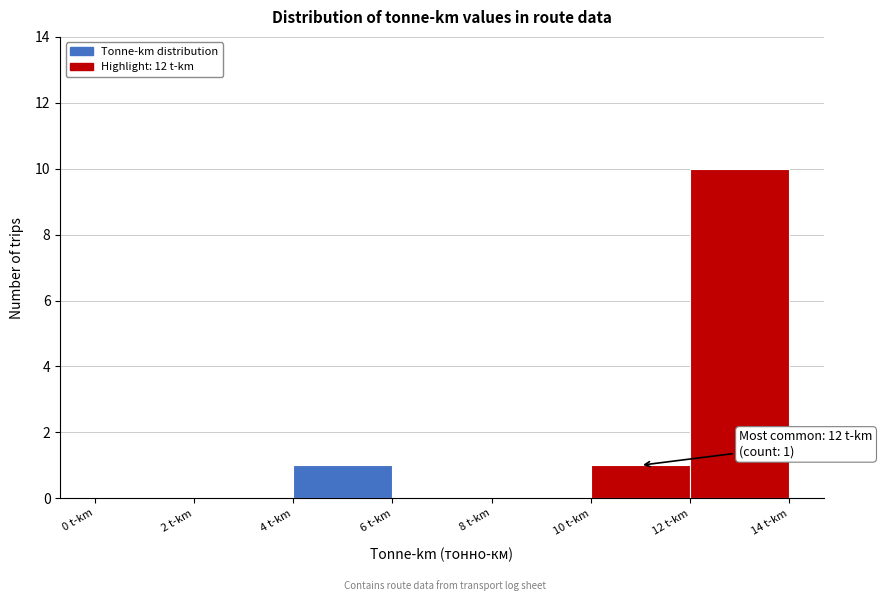

Over which range of the x-axis is the bar tallest?

12 to 14